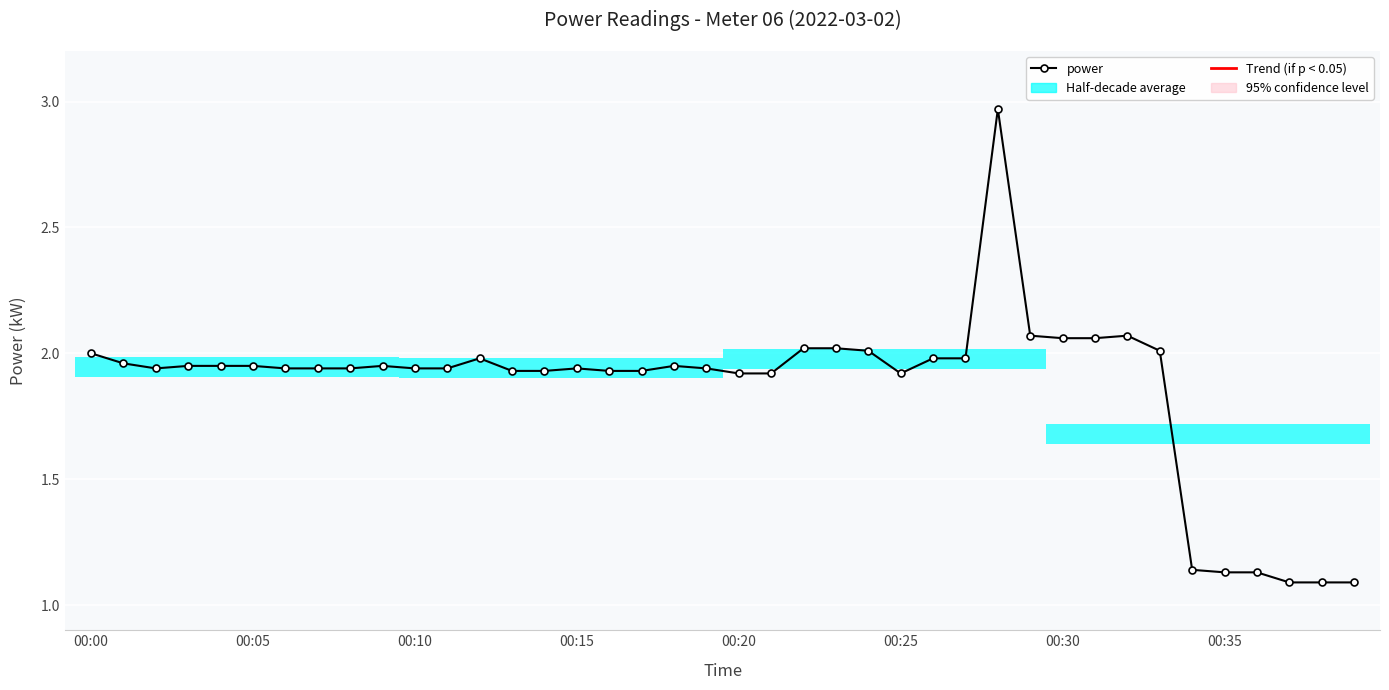

True or false: there are more than 1 points higher than both neighbors.

True